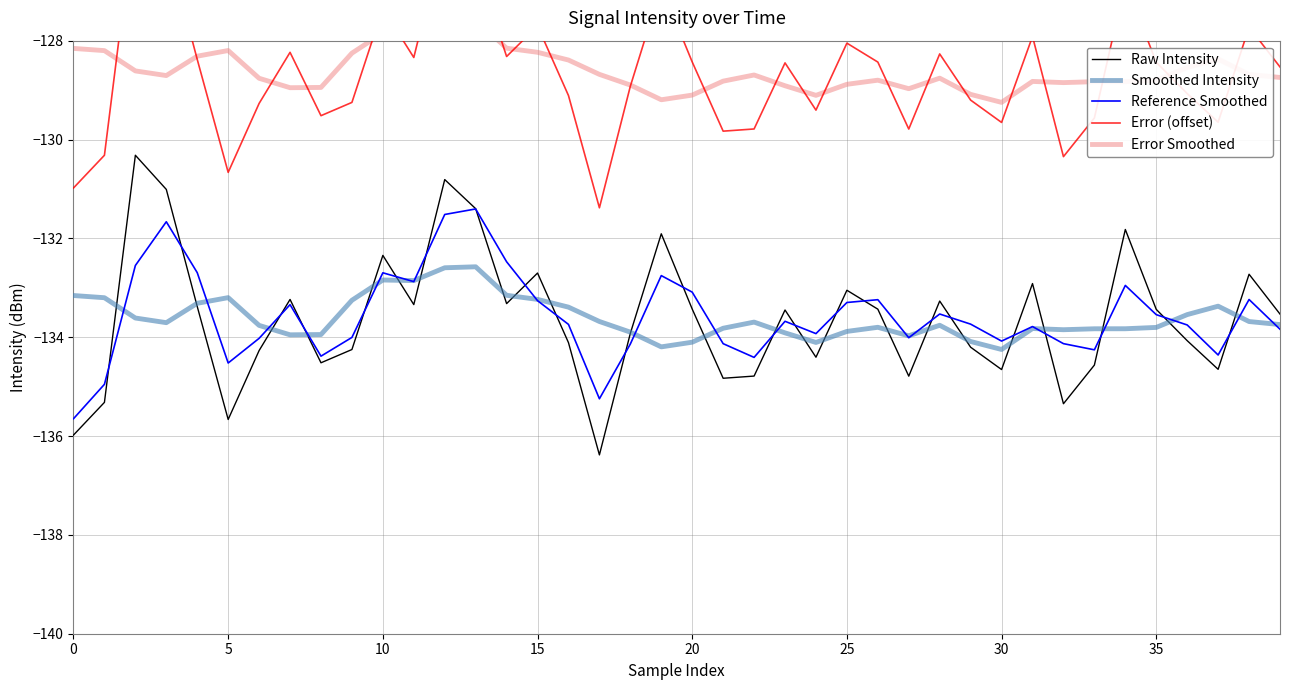

Which series has the largest range (max minus min)?

Raw Intensity